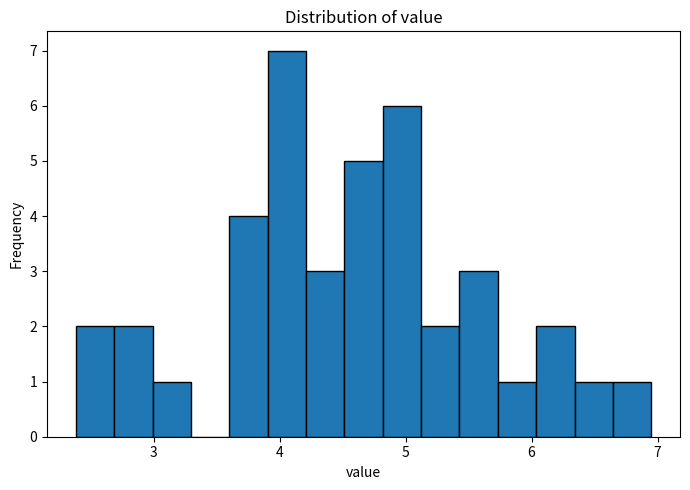

Around what value on the x-axis is the tallest bar? Give the approximate position of its centre, as read against the axis.

4.1